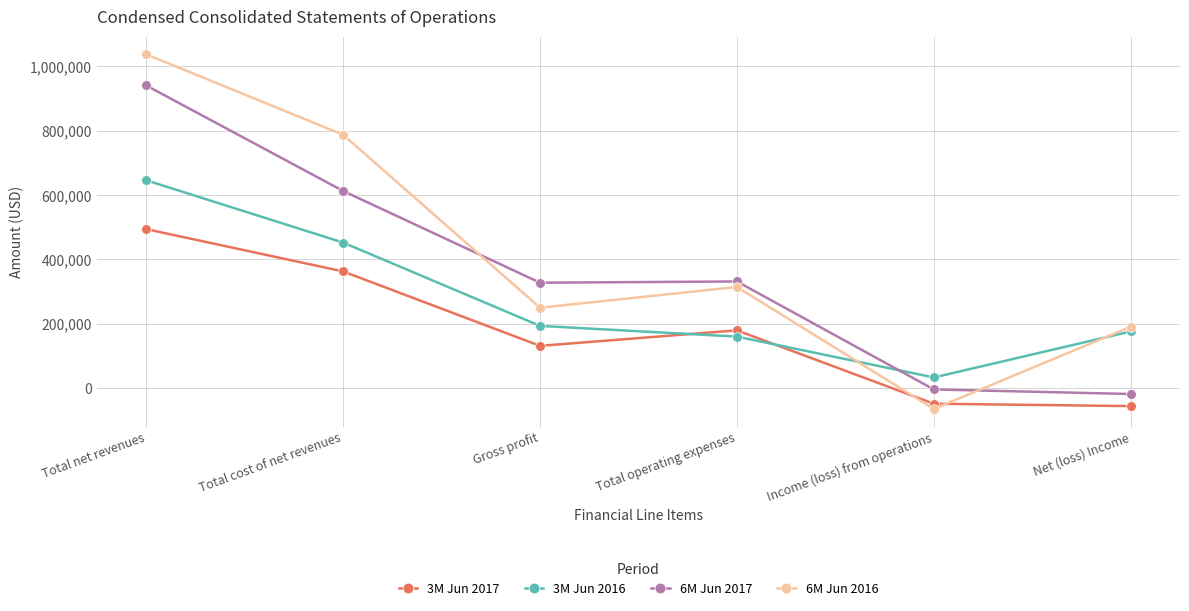

Read the 6M Jun 2016 value at Gross profit, to the nearest 10.

249990